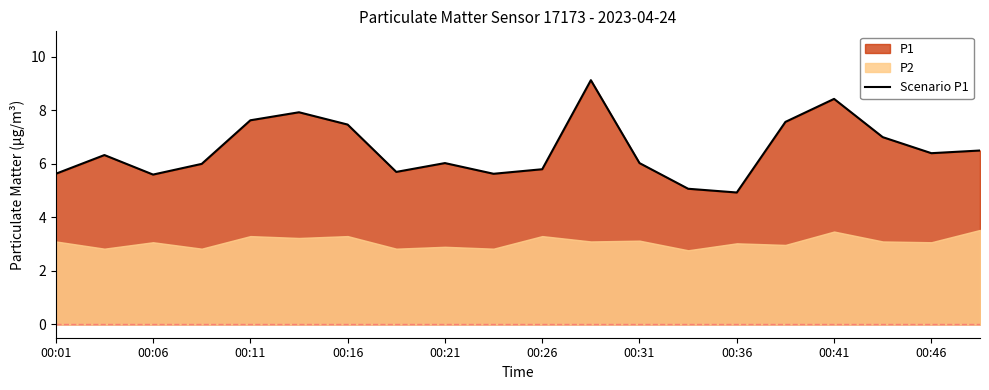

The value of Scenario P1 at 00:46 is 6.4. True or false?

True